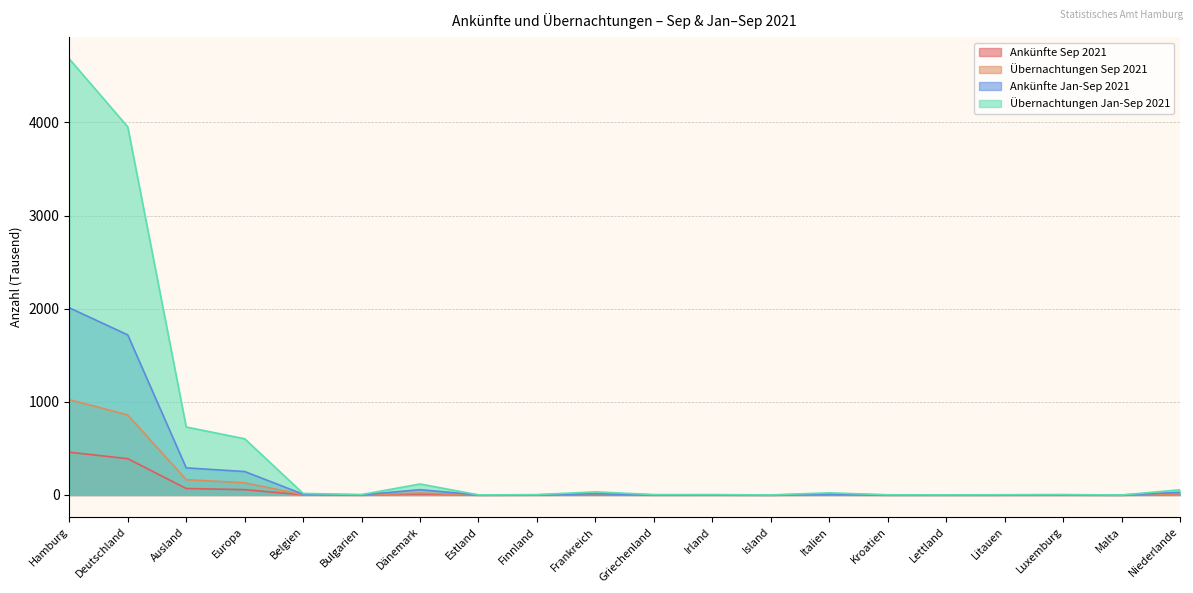

How many data points in Übernachtungen Sep 2021 are less than 1?

7